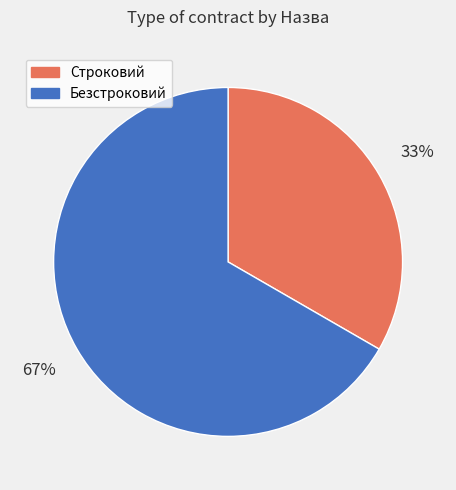

To the nearest percent, what is the combined percentage of Строковий and Безстроковий?

100%